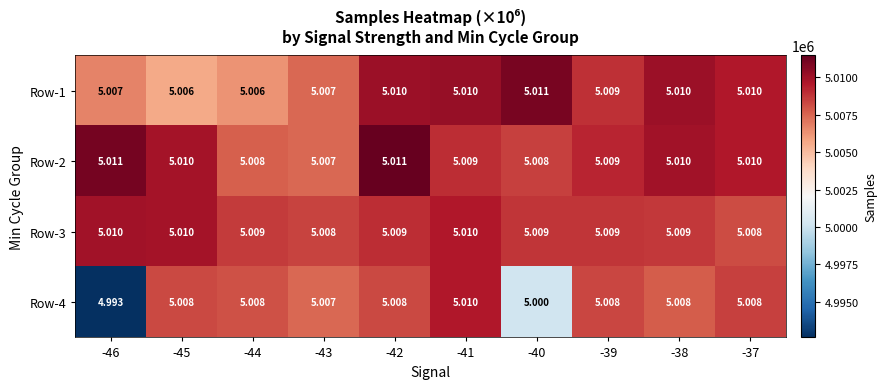

At which category is the sum across all series the highest?

-41